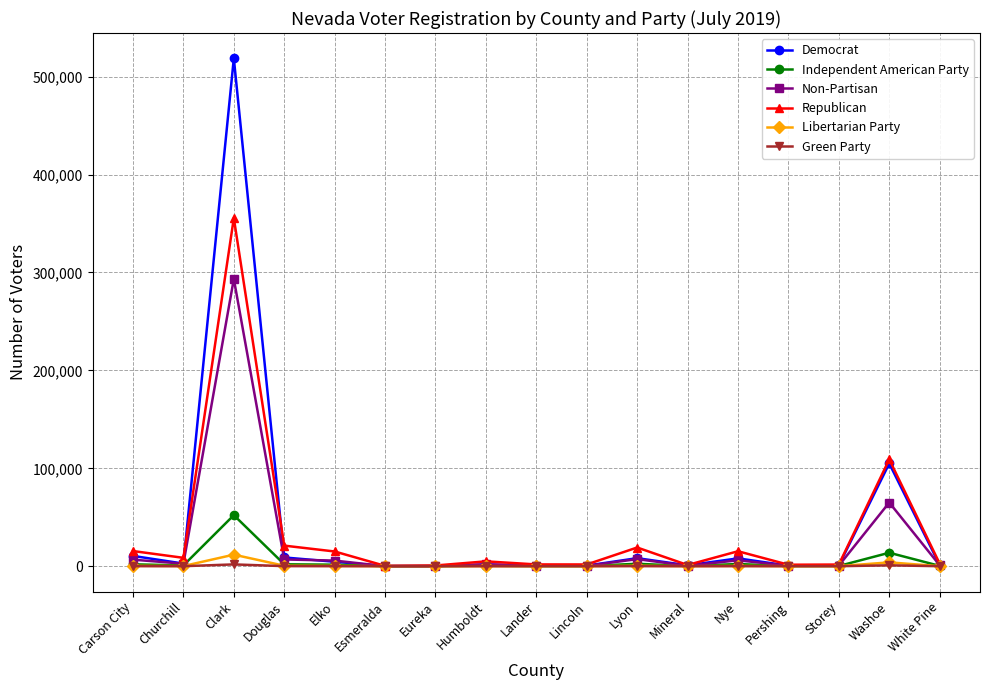

True or false: Republican has a value of 15281 at Nye.

True